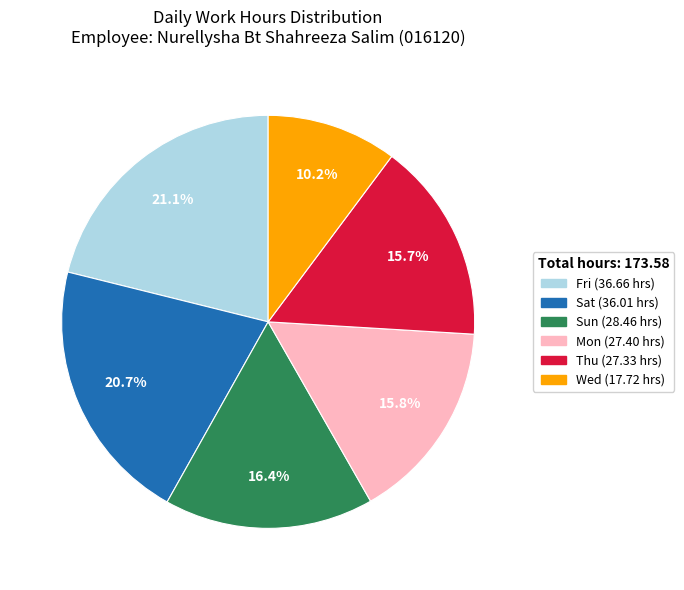

Is there any slice that represents more than half of the pie?

No